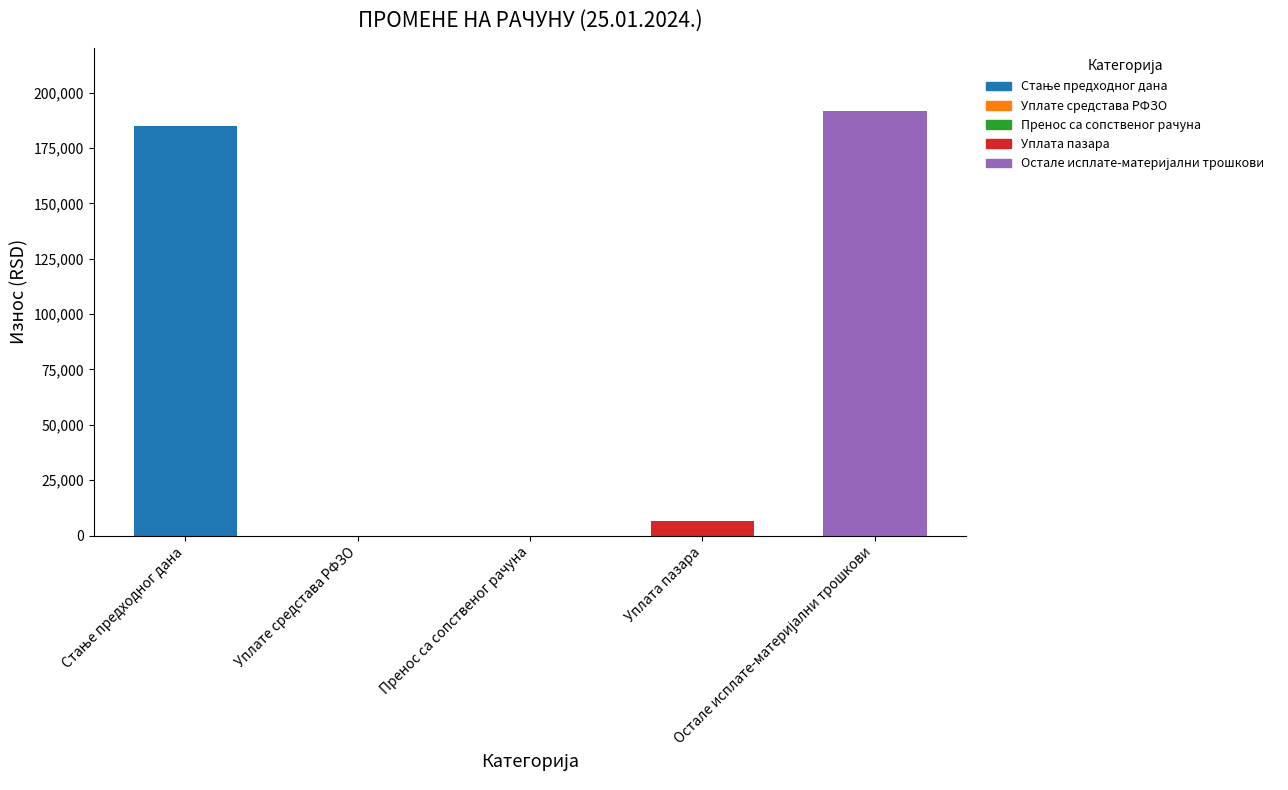

What is the sum of all values?

383068.0